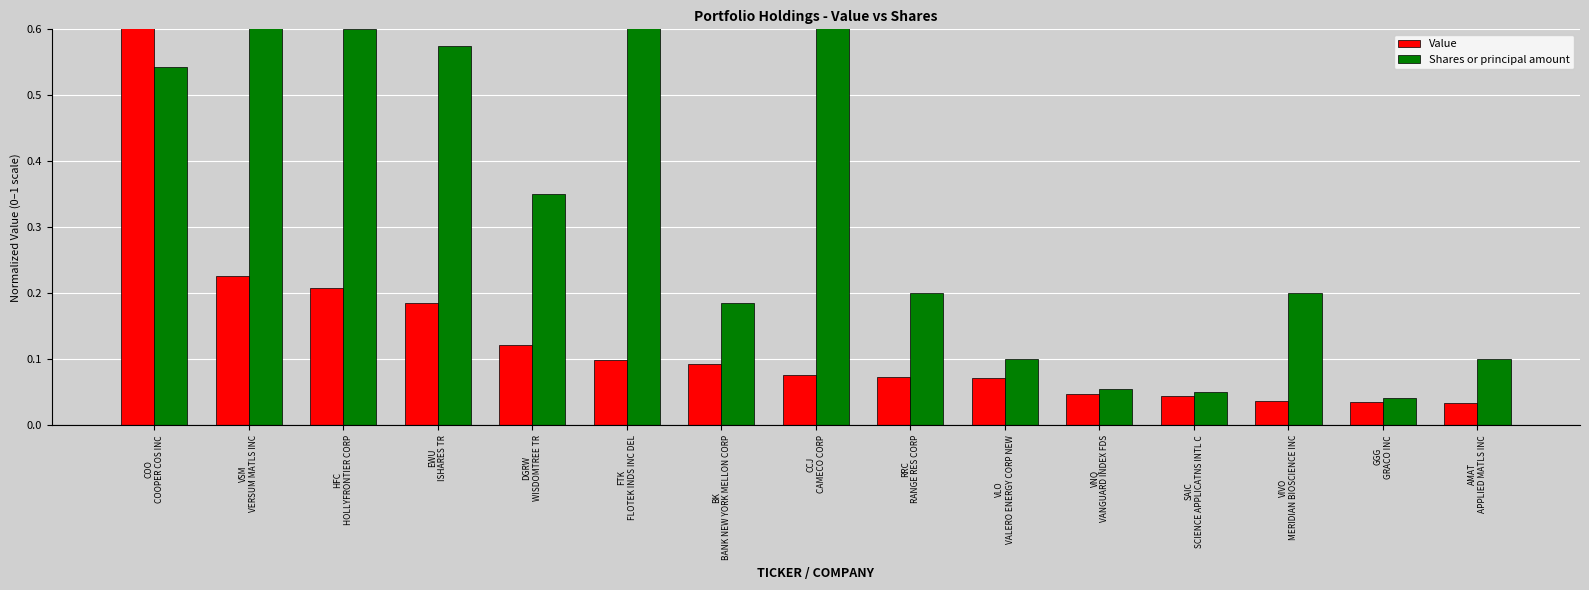

Which label corresponds to the smallest value in the chart?

AMAT
APPLIED MATLS INC